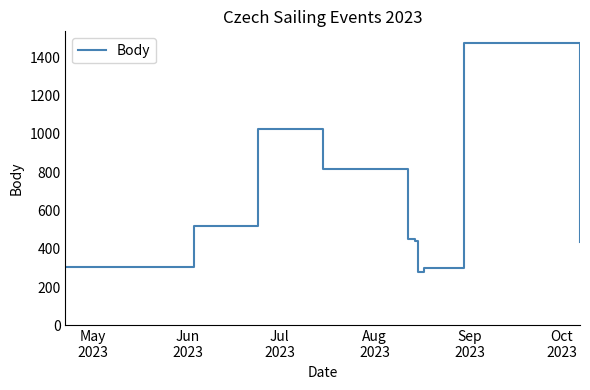

What is the difference between the maximum and minimum values?

1198